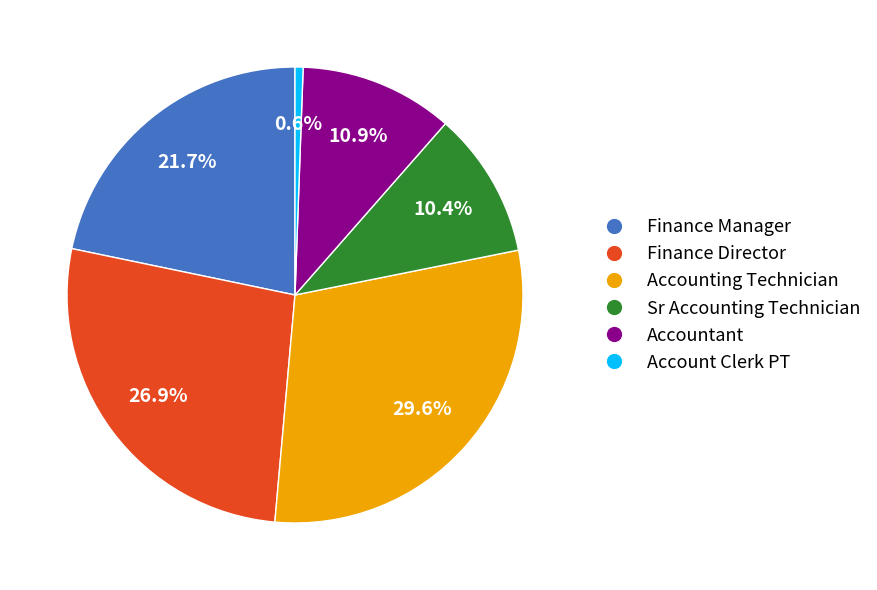

Does Accounting Technician represent more than half of the total?

No